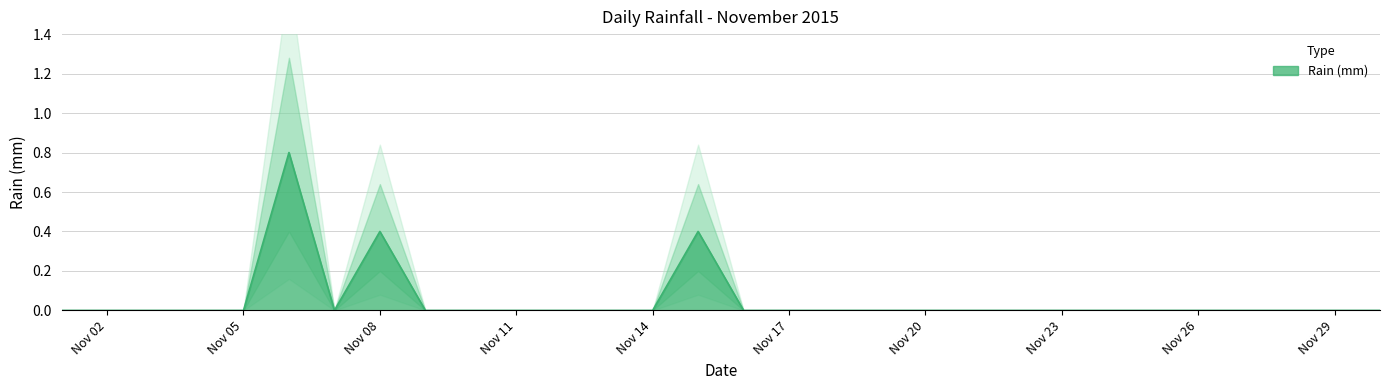

How many points are lower than both their immediate neighbors (excluding endpoints)?

1